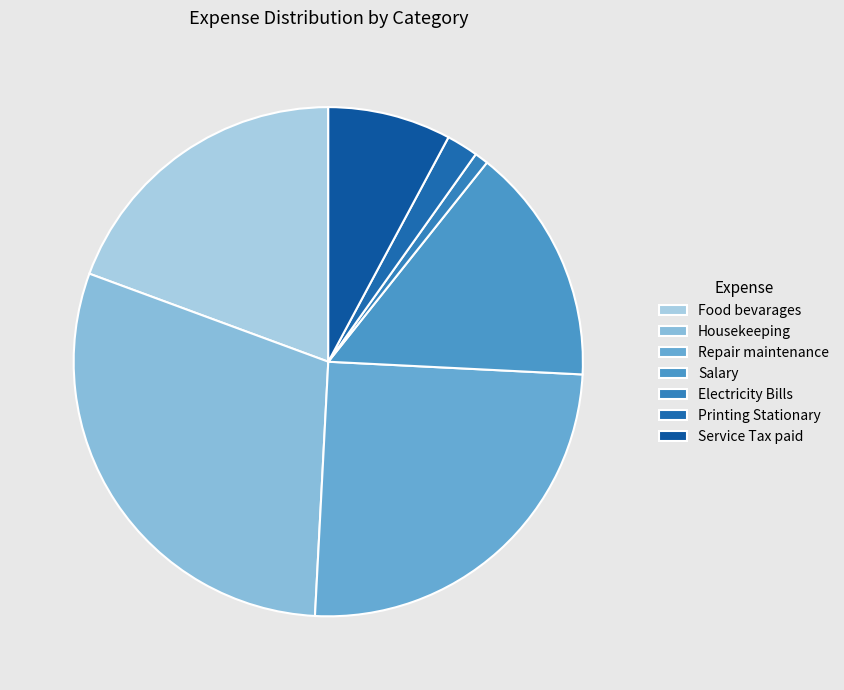

How many segments does this pie chart have?

7